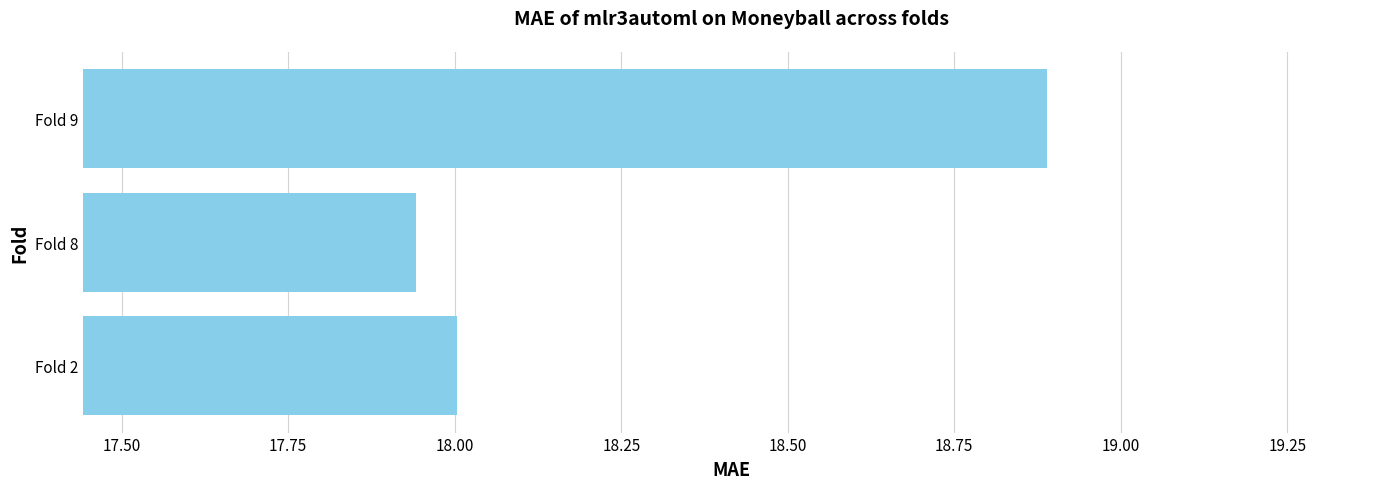

Rank the categories by value from highest to lowest.

Fold 9, Fold 2, Fold 8